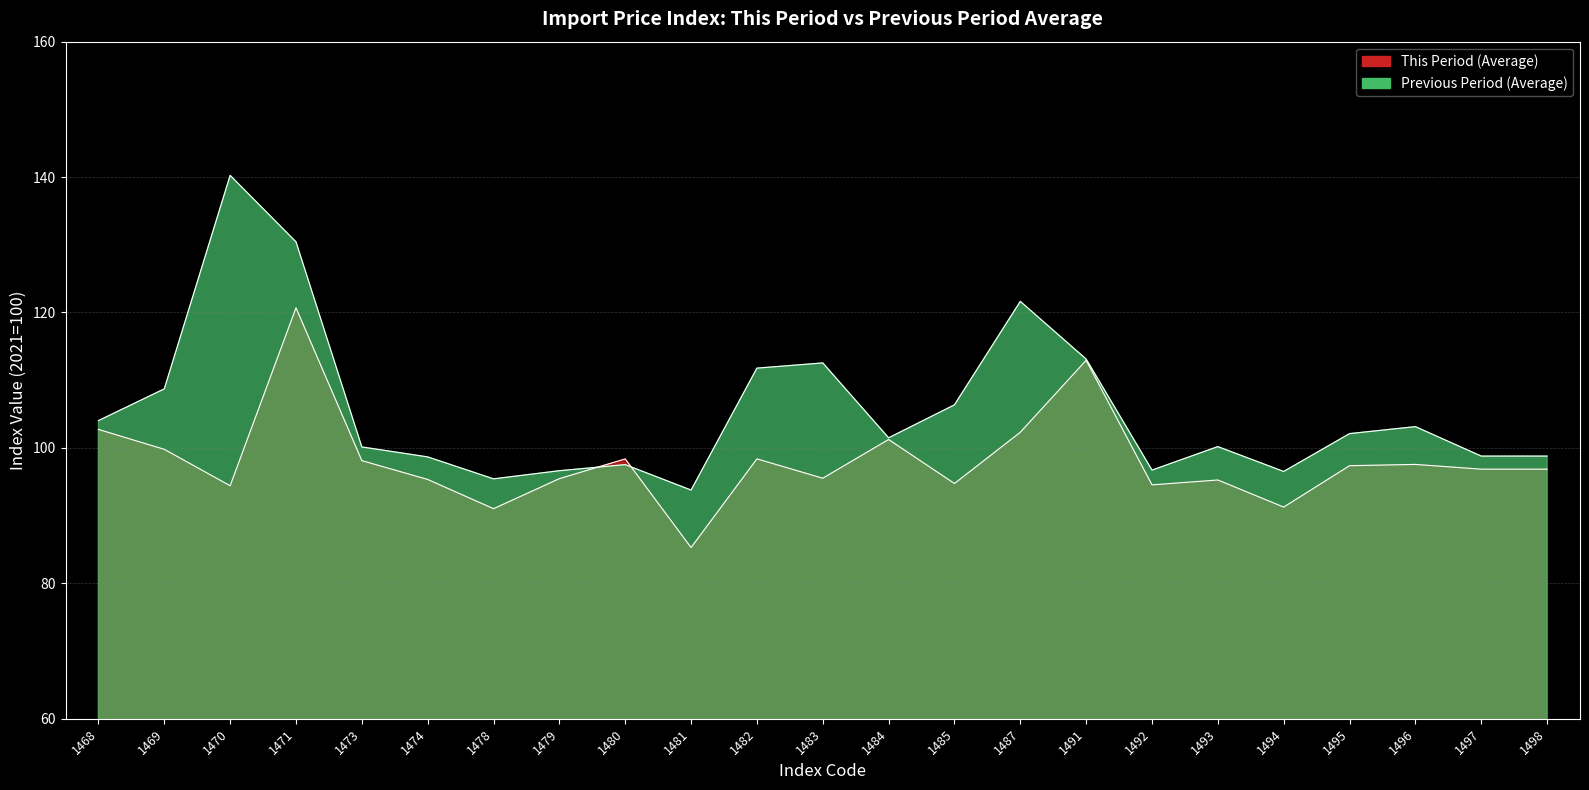

What is the difference between the maximum and minimum values in the Previous Period (Average) series?

46.5